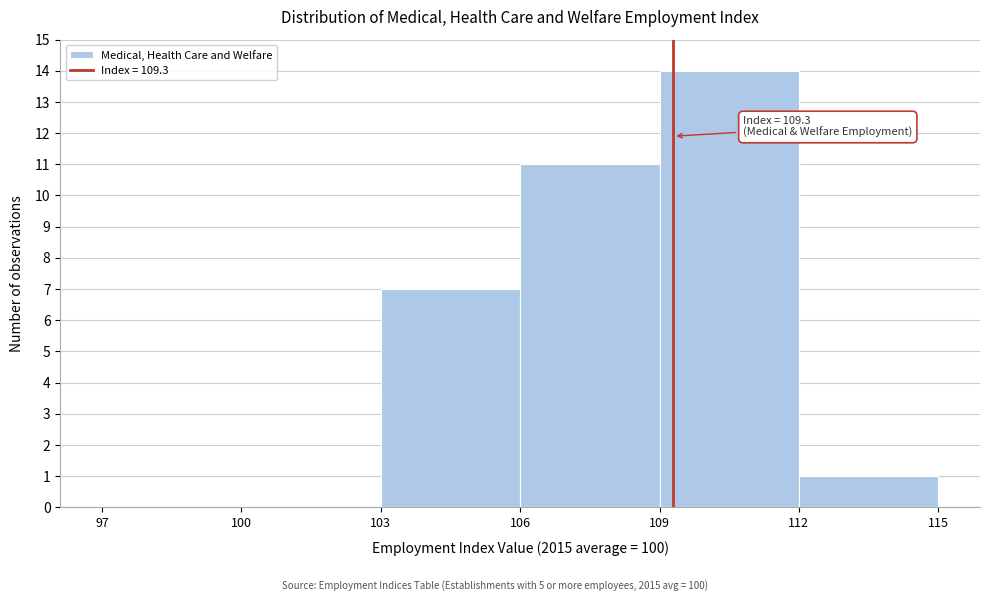

Over which range of the x-axis is the bar tallest?

109 to 112